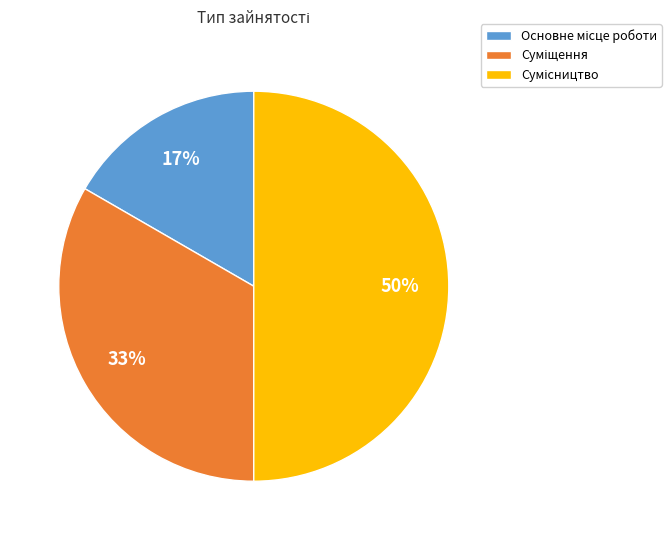

To the nearest percent, what is the difference between the largest and smallest slice percentages?

33%